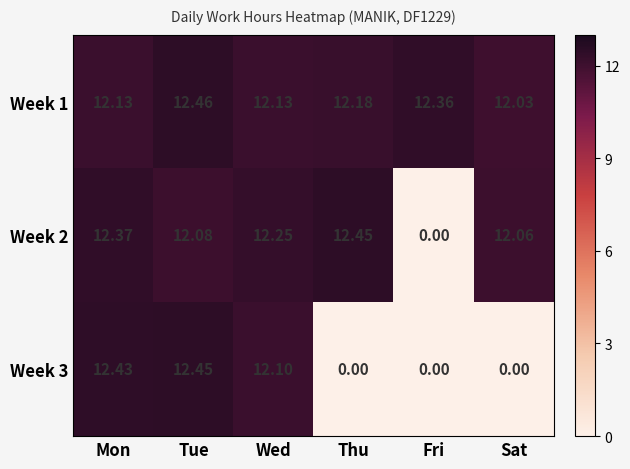

How many values in the Week 2 series exceed 12?

5